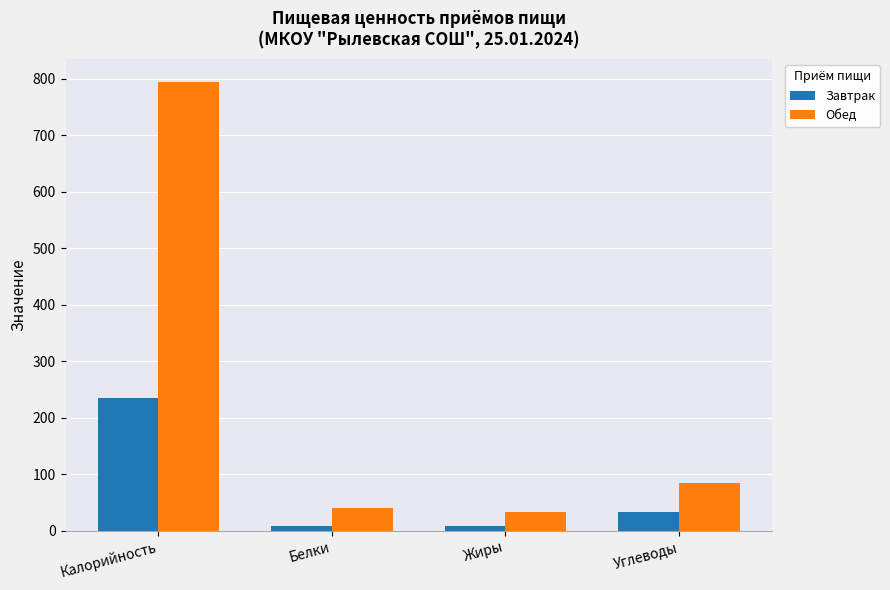

How many data points in Обед are above 84?

2